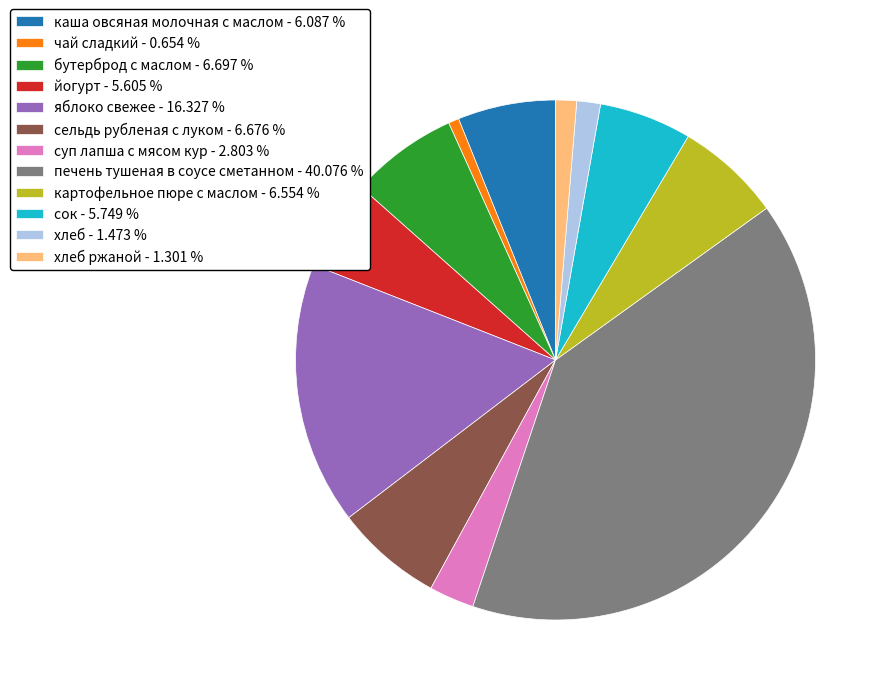

Which slice is the smallest?

чай сладкий - 0.654 %